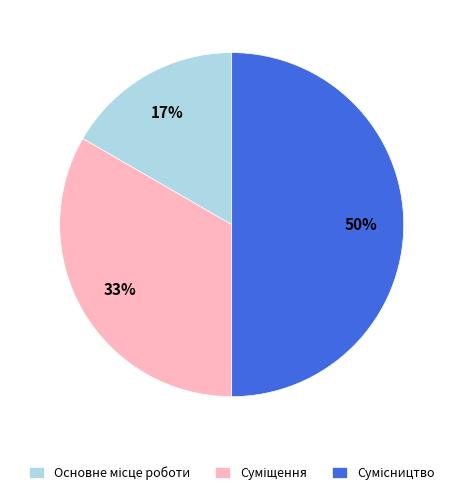

To the nearest percent, what is the difference between the largest and smallest slice percentages?

33%